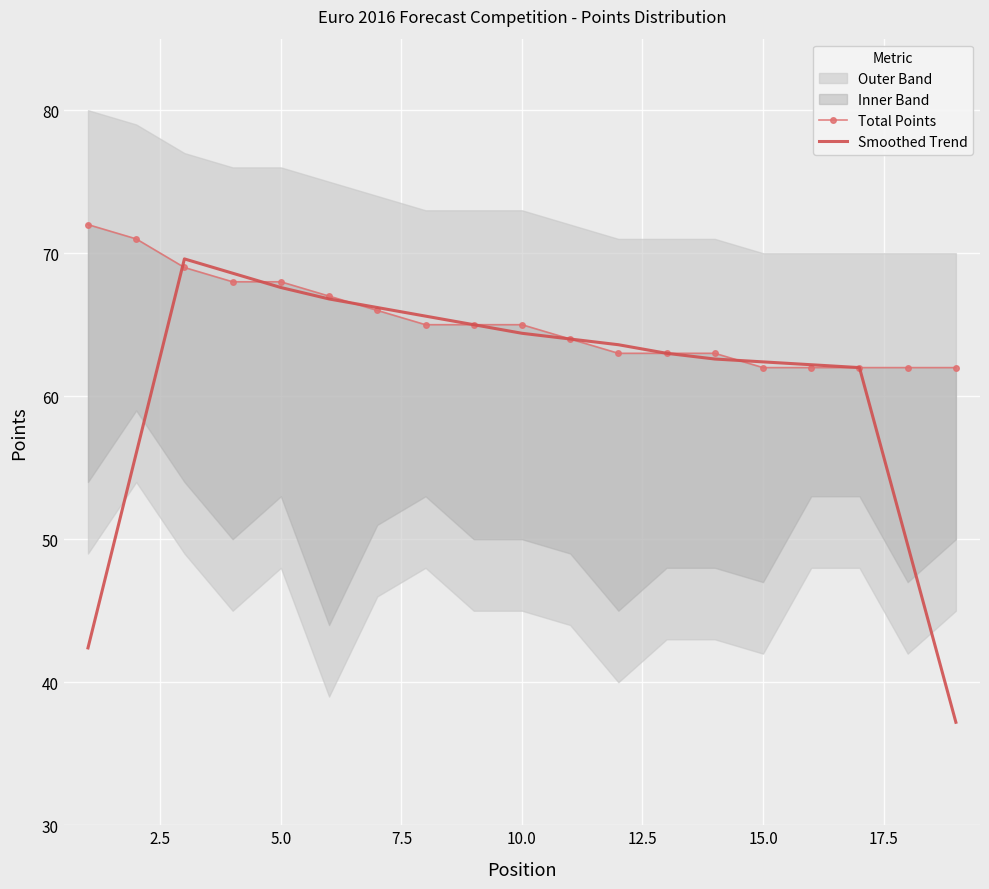

Is it true that Smoothed Trend equals 67.6 at 5.0?

True